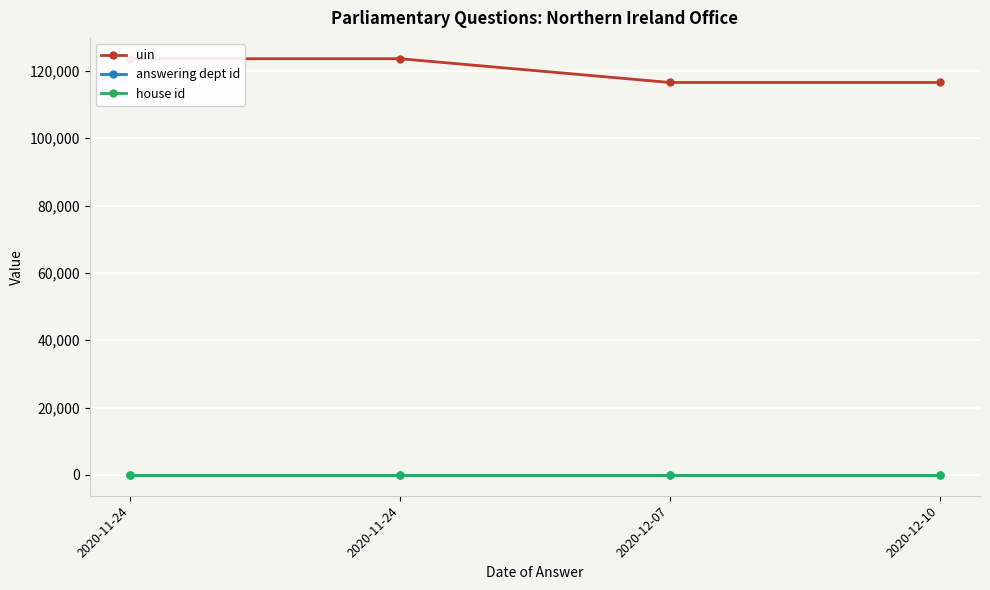

Is it true that answering dept id equals 9 at 2020-12-07?

False